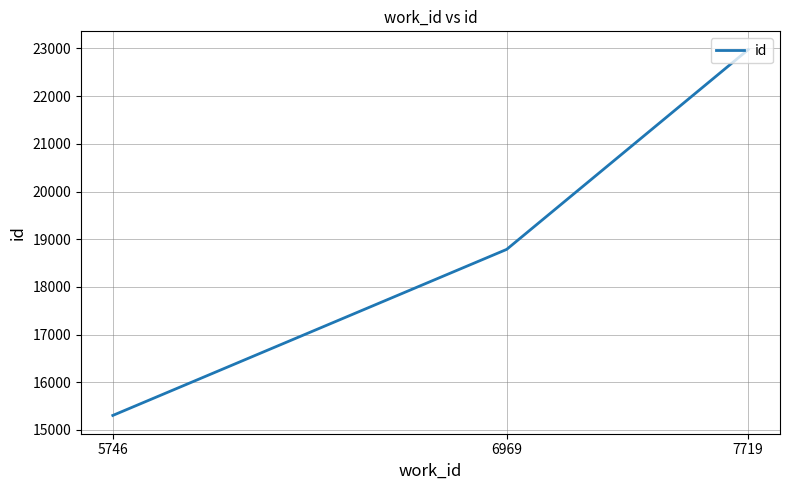

How many lines are shown in the chart?

1